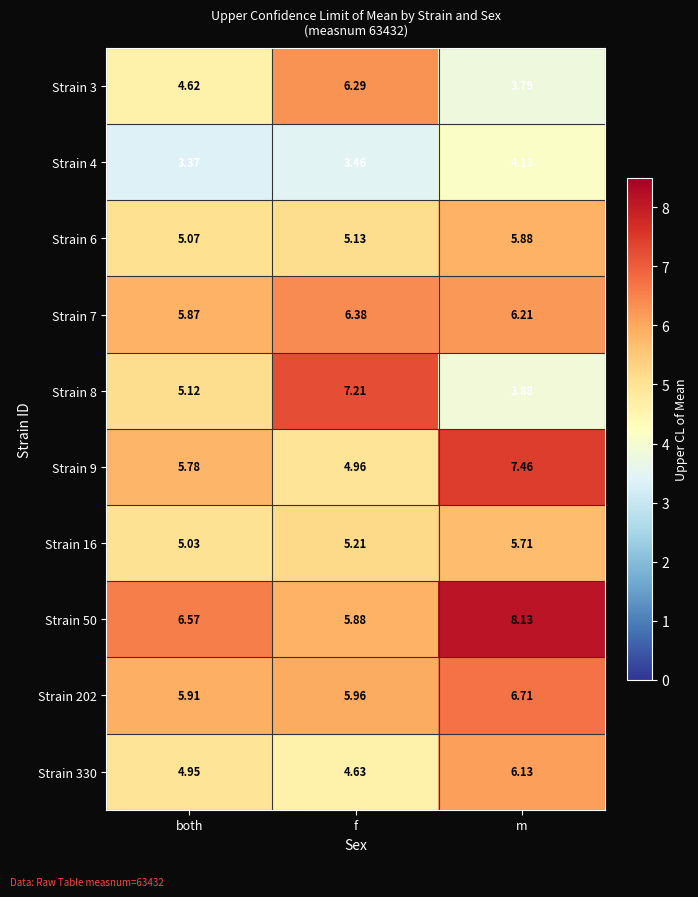

At which category is the sum across all series the highest?

m